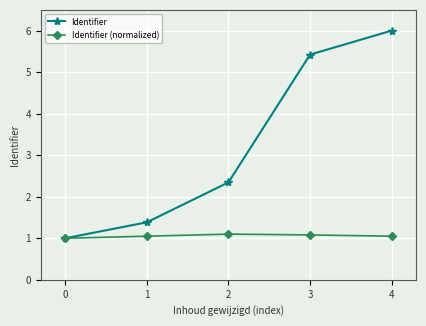

At how many categories does at least one series exceed 5?

2